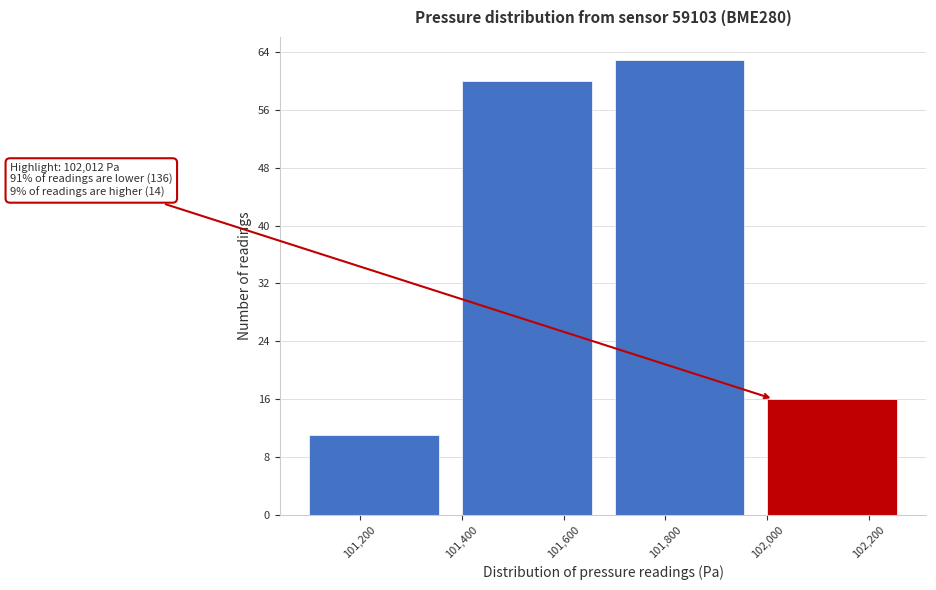

Which range on the x-axis has the tallest bar?

101700 to 102000